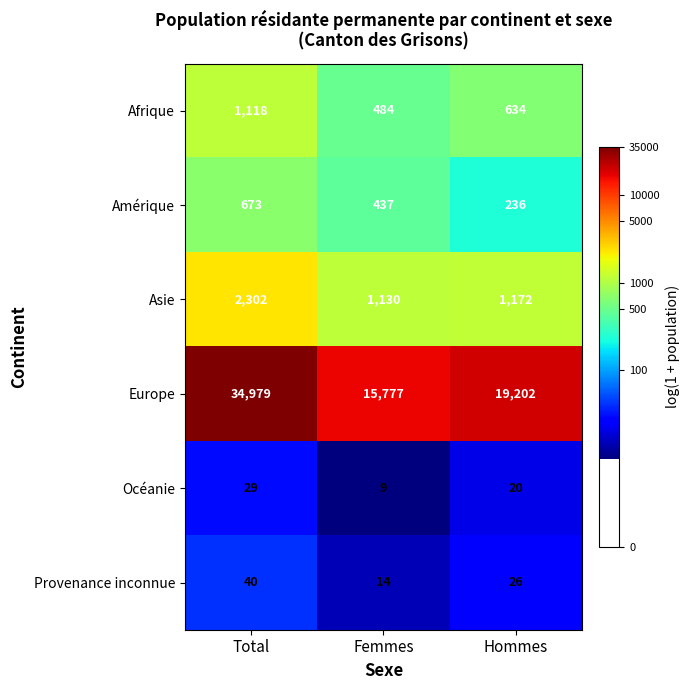

Reading left to right, what are all the values shown in this chart?

Afrique: Total=1118	Femmes=484	Hommes=634
Amérique: Total=673	Femmes=437	Hommes=236
Asie: Total=2302	Femmes=1130	Hommes=1172
Europe: Total=34979	Femmes=15777	Hommes=19202
Océanie: Total=29	Femmes=9	Hommes=20
Provenance inconnue: Total=40	Femmes=14	Hommes=26